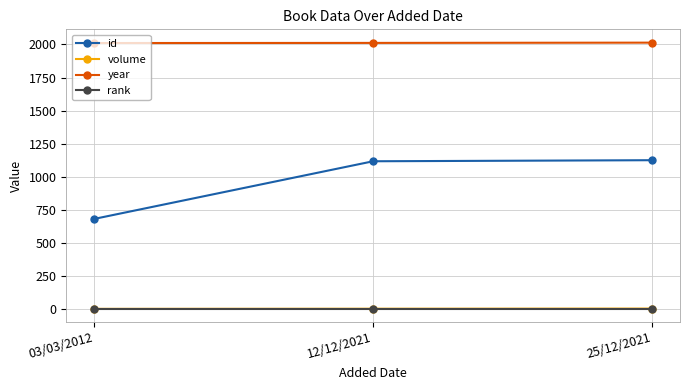

What is the total value across all series at 12/12/2021?

3132